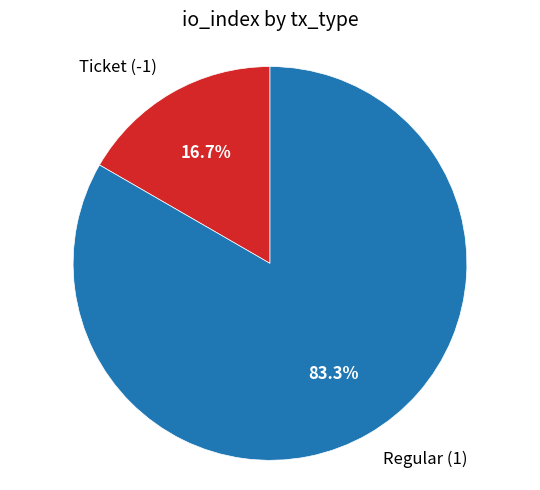

Does any single category account for the majority?

Yes